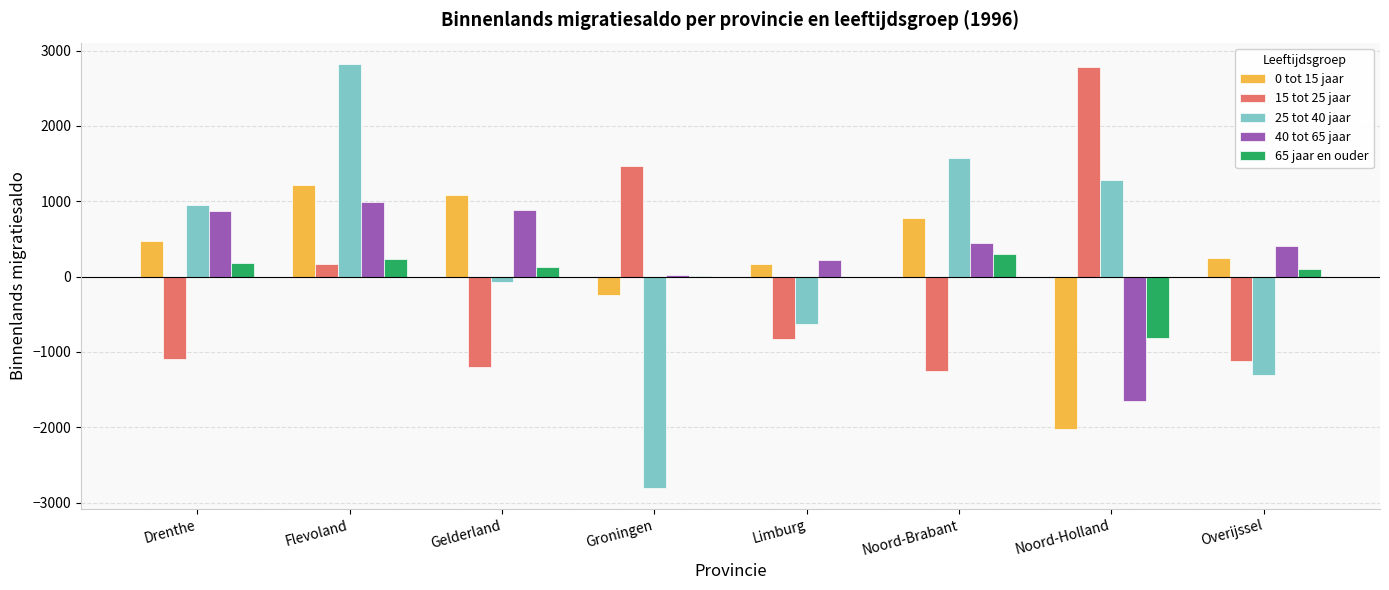

At which category is the sum across all series the highest?

Flevoland